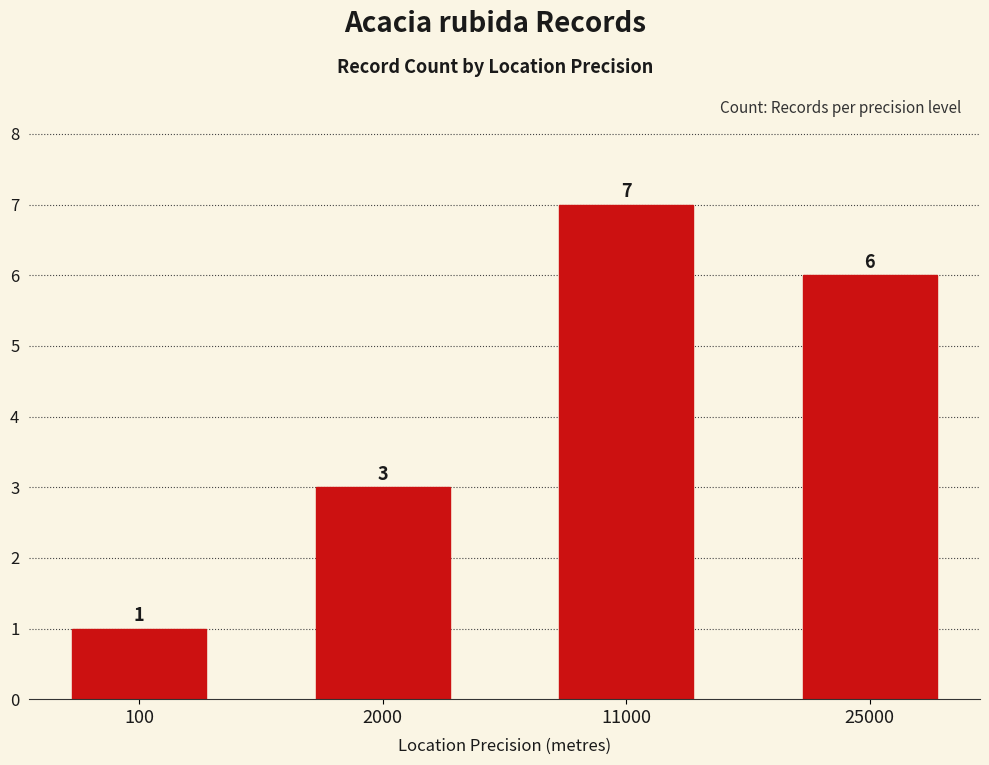

What is the maximum value shown in the chart?

7